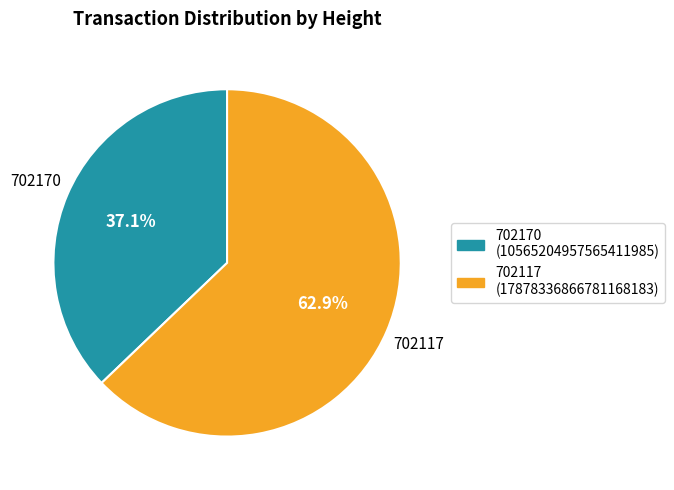

To the nearest percent, what portion does 702117 represent?

63%